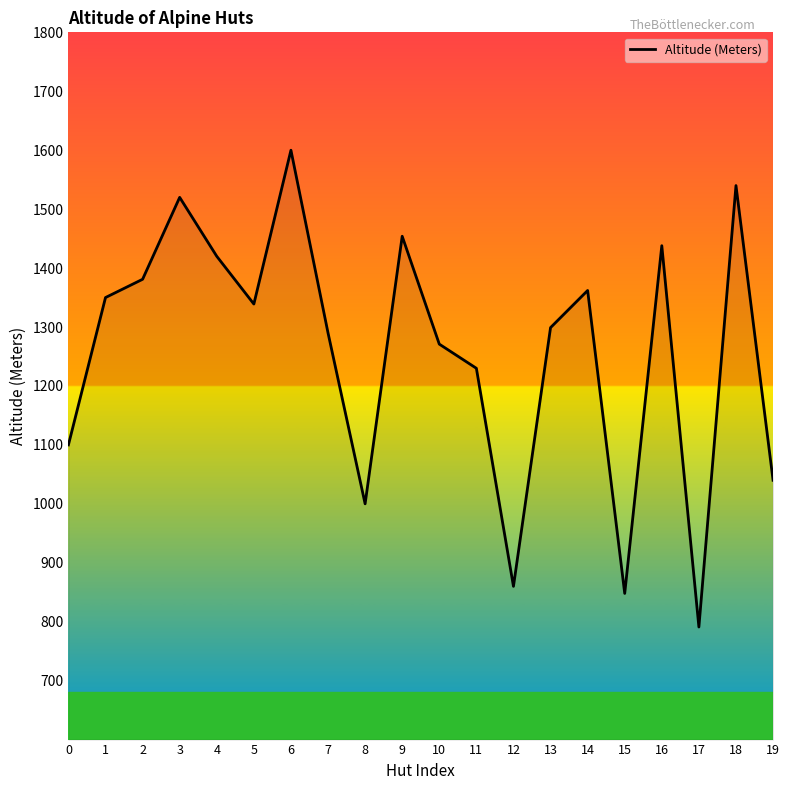

How many values are below 1339?

10